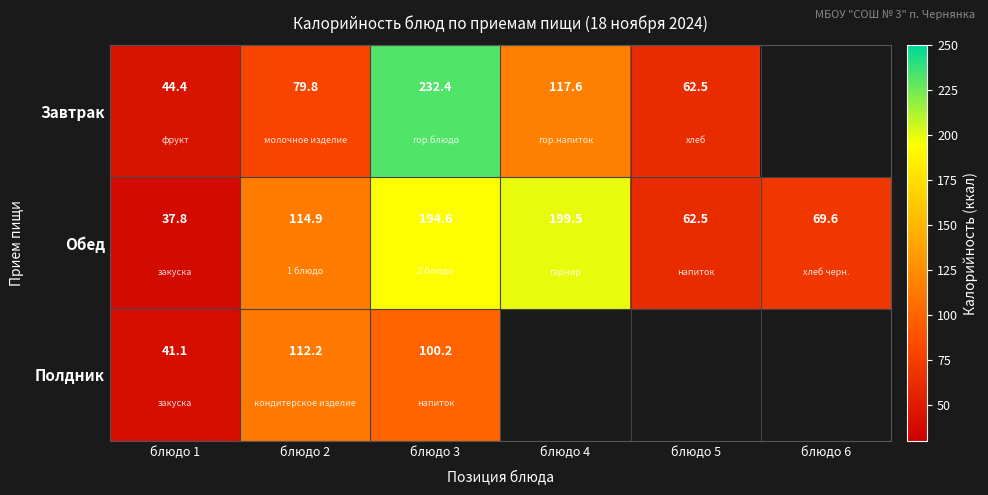

At блюдо 2, list the series in order from smallest to largest.

Завтрак, Полдник, Обед